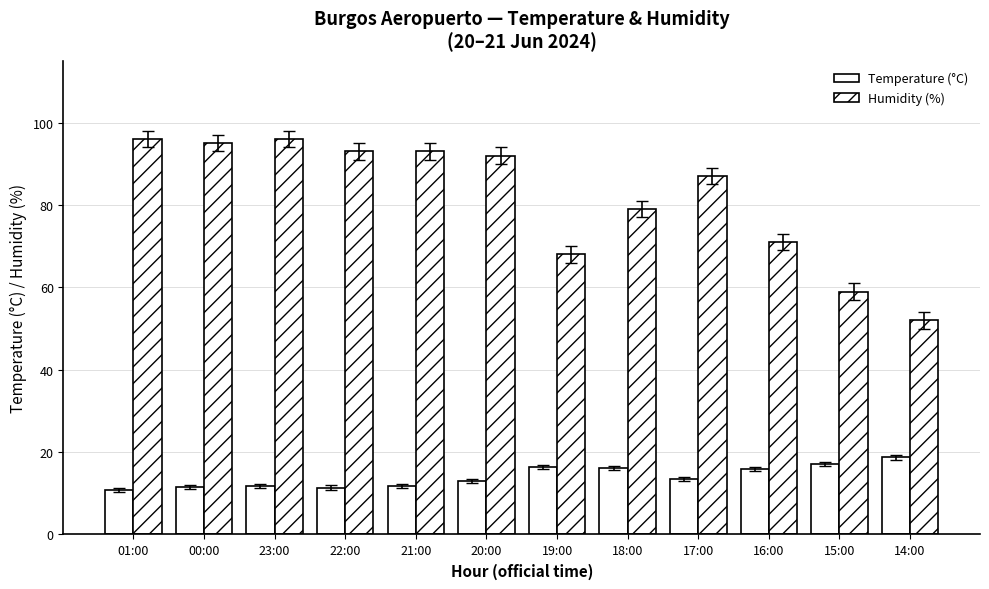

How many categories are shown in the chart?

12